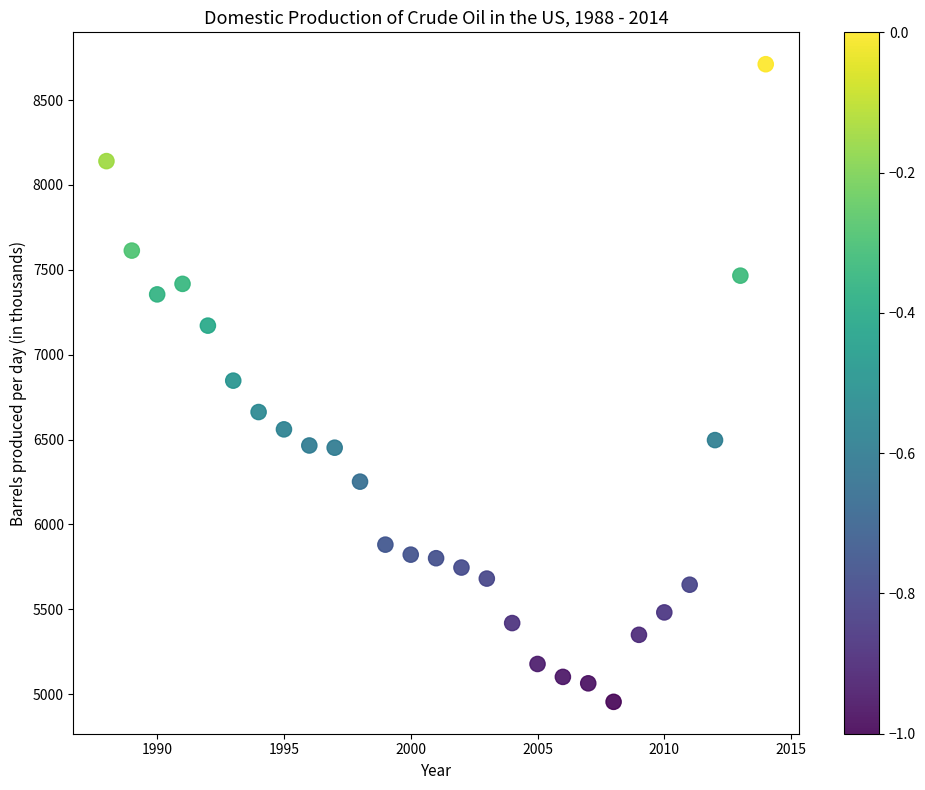

What is the range of Y values (max minus min)?

3755.8